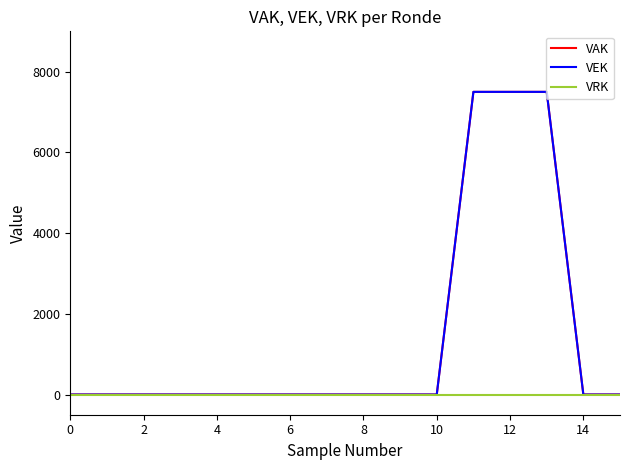

Does the chart have visible grid lines?

No